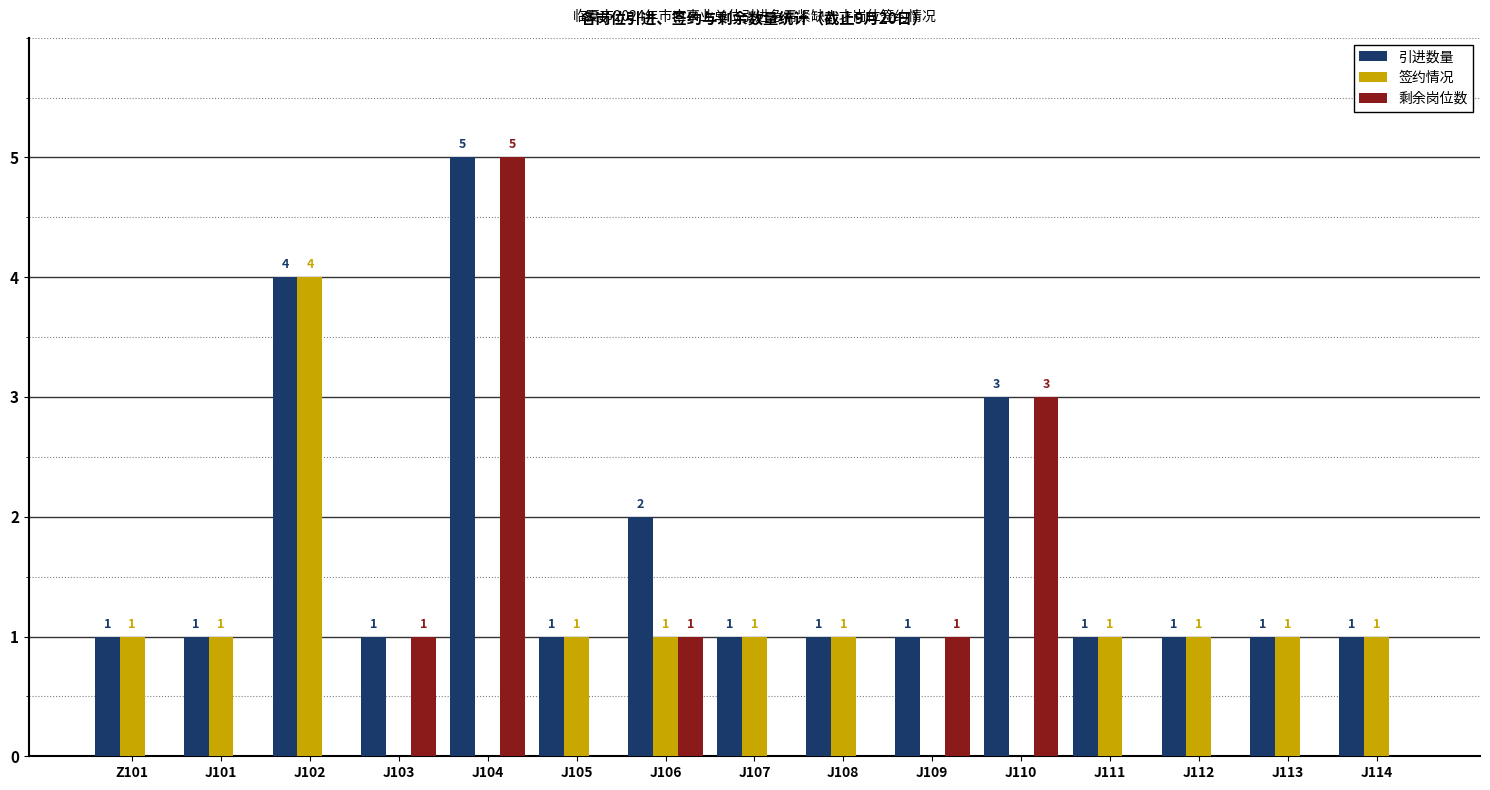

Count the number of data series in this chart.

3